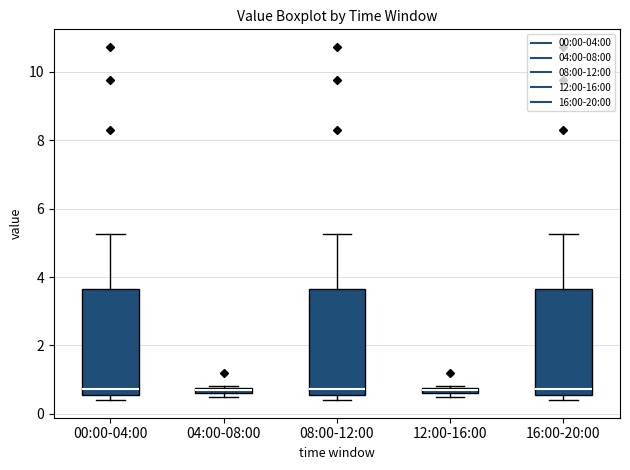

Where does the median line of the box for 16:00-20:00 sit on the y-axis? The values are not printed on the chart, so give them approximately, as read against the axis.

0.8